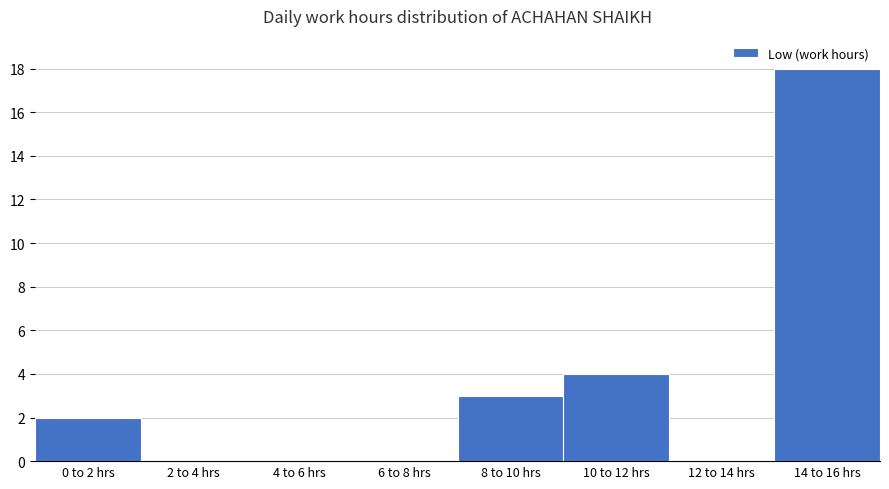

Reading right to left, list all the values displayed in this chart.

14 to 16 hrs=18	12 to 14 hrs=0	10 to 12 hrs=4	8 to 10 hrs=3	6 to 8 hrs=0	4 to 6 hrs=0	2 to 4 hrs=0	0 to 2 hrs=2